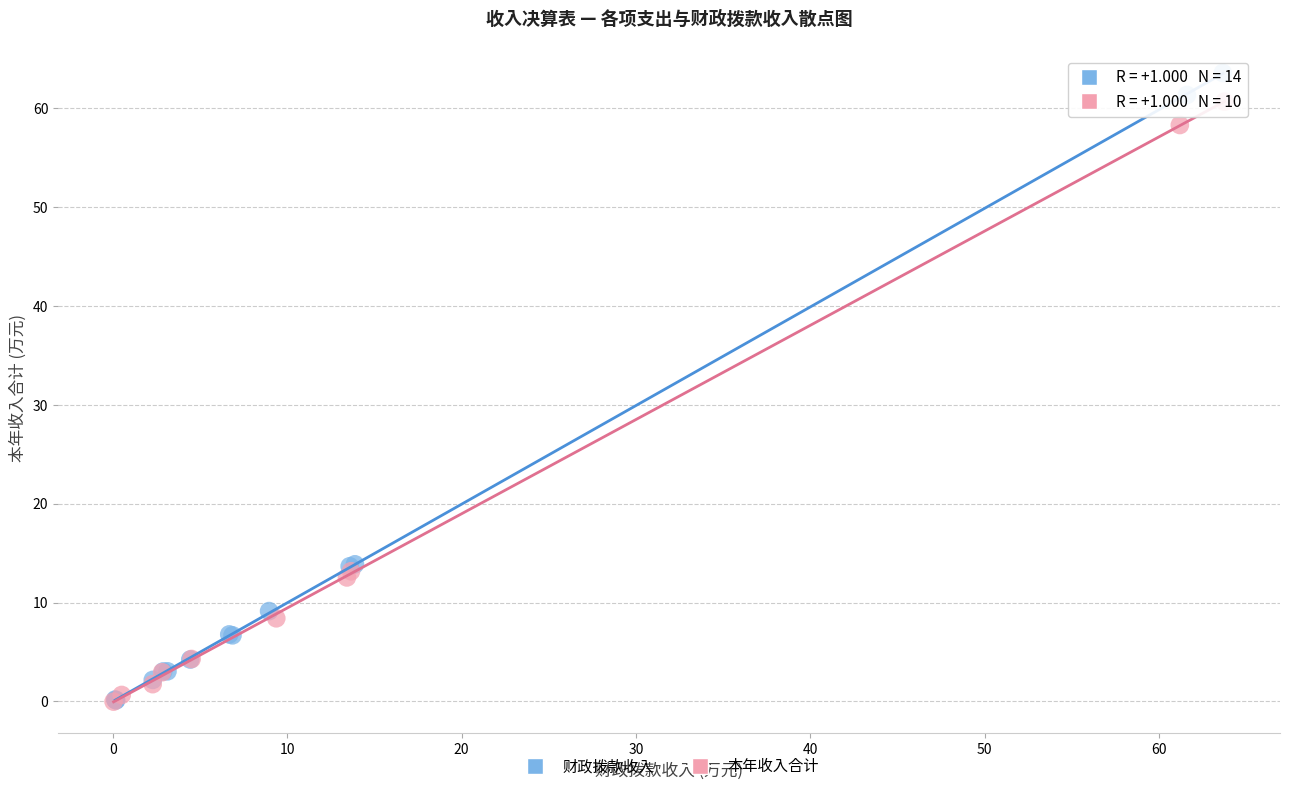

Which series has the widest spread of Y values?

财政拨款收入